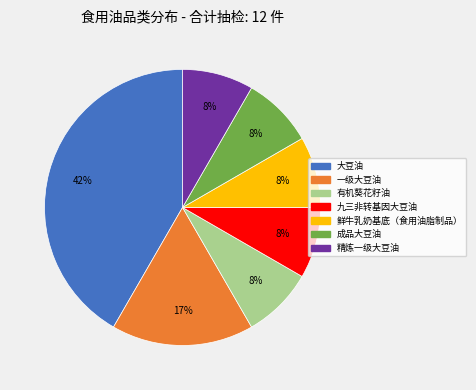

Is the sum of 成品大豆油 and 有机葵花籽油 greater than half?

No